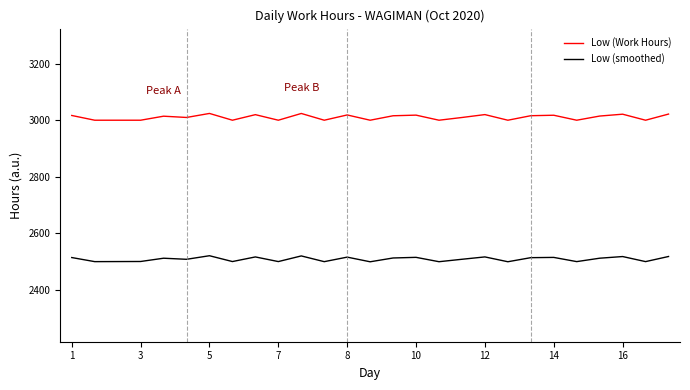

What is the minimum value shown in the chart?

2499.4